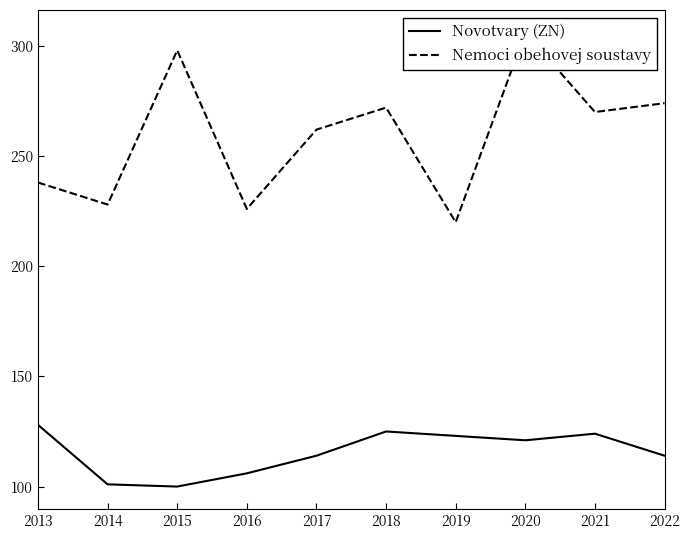

Read the Nemoci obehovej soustavy value at 2020, to the nearest 5.

305